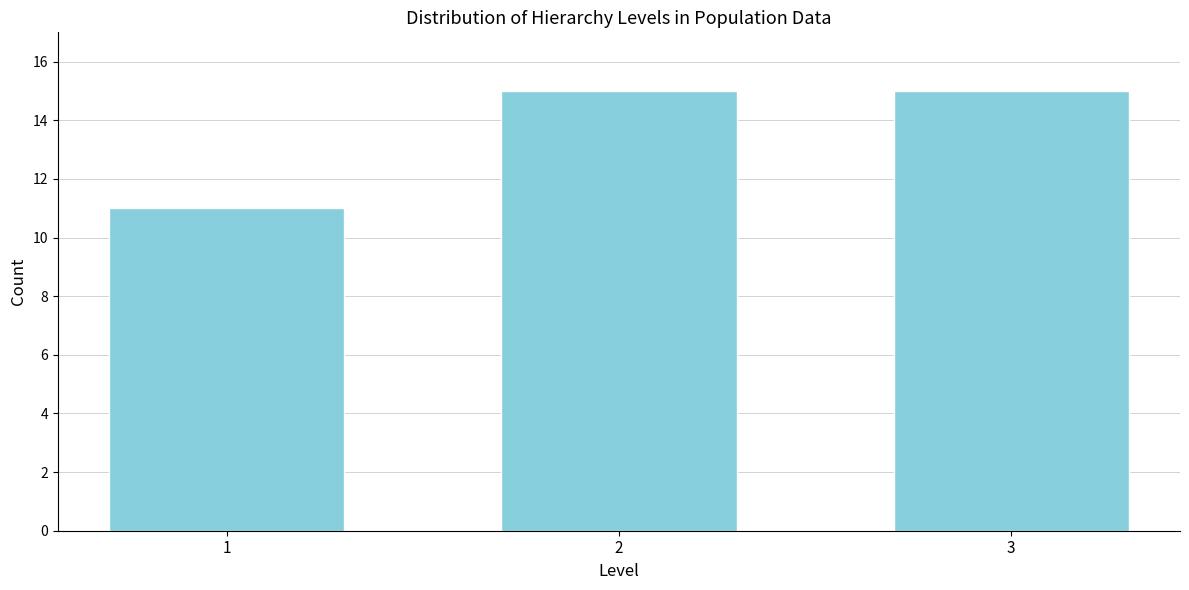

Reading left to right, extract all data points from this chart.

1=11	2=15	3=15